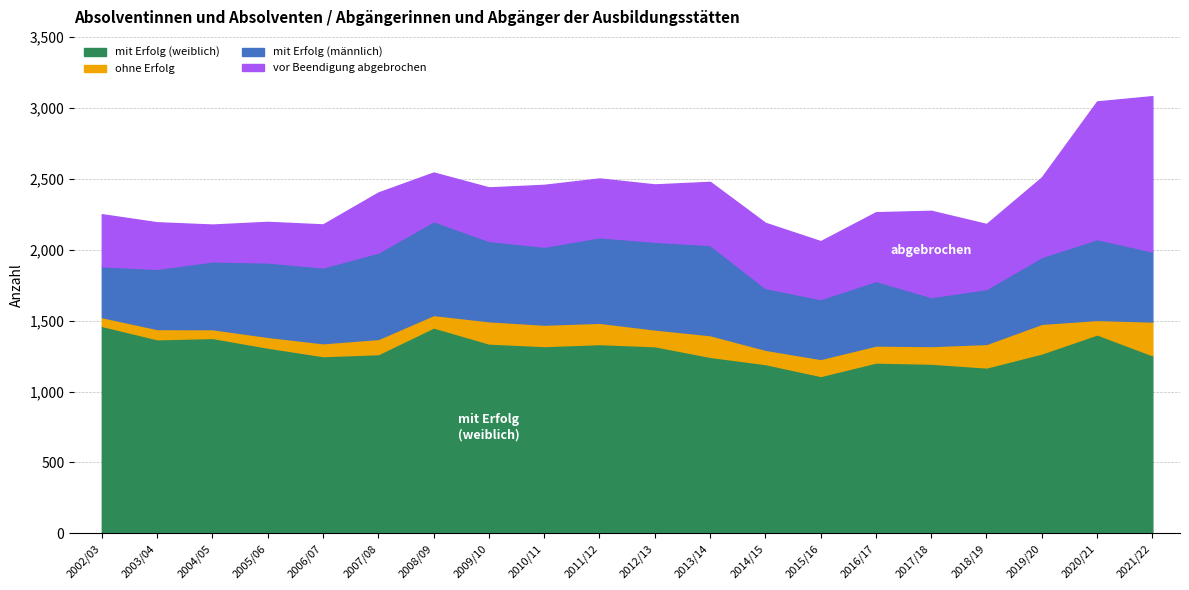

True or false: mit Erfolg (insgesamt) has more than 0 interior local peaks.

True